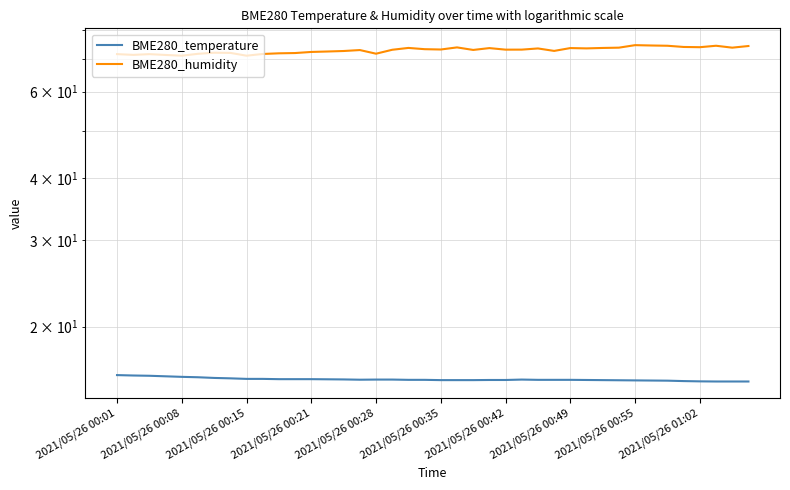

True or false: BME280_temperature has a value of 7.4 at 22.

False